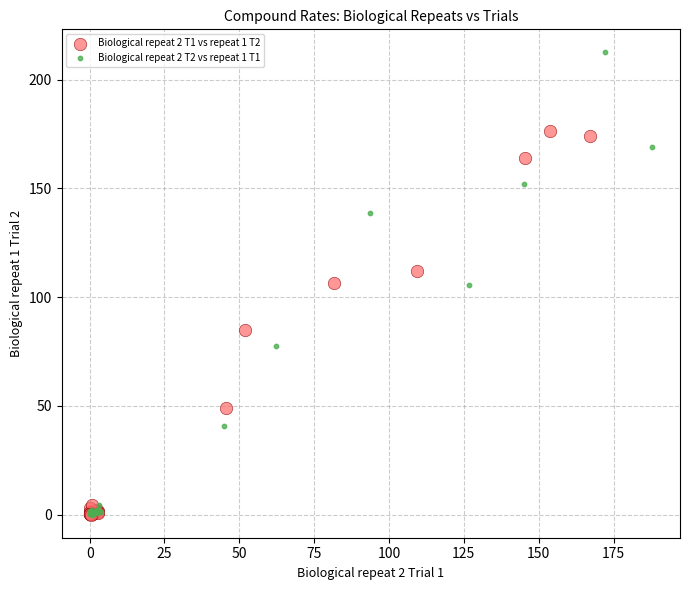

Which series has the widest spread of Y values?

Biological repeat 2 T2 vs repeat 1 T1